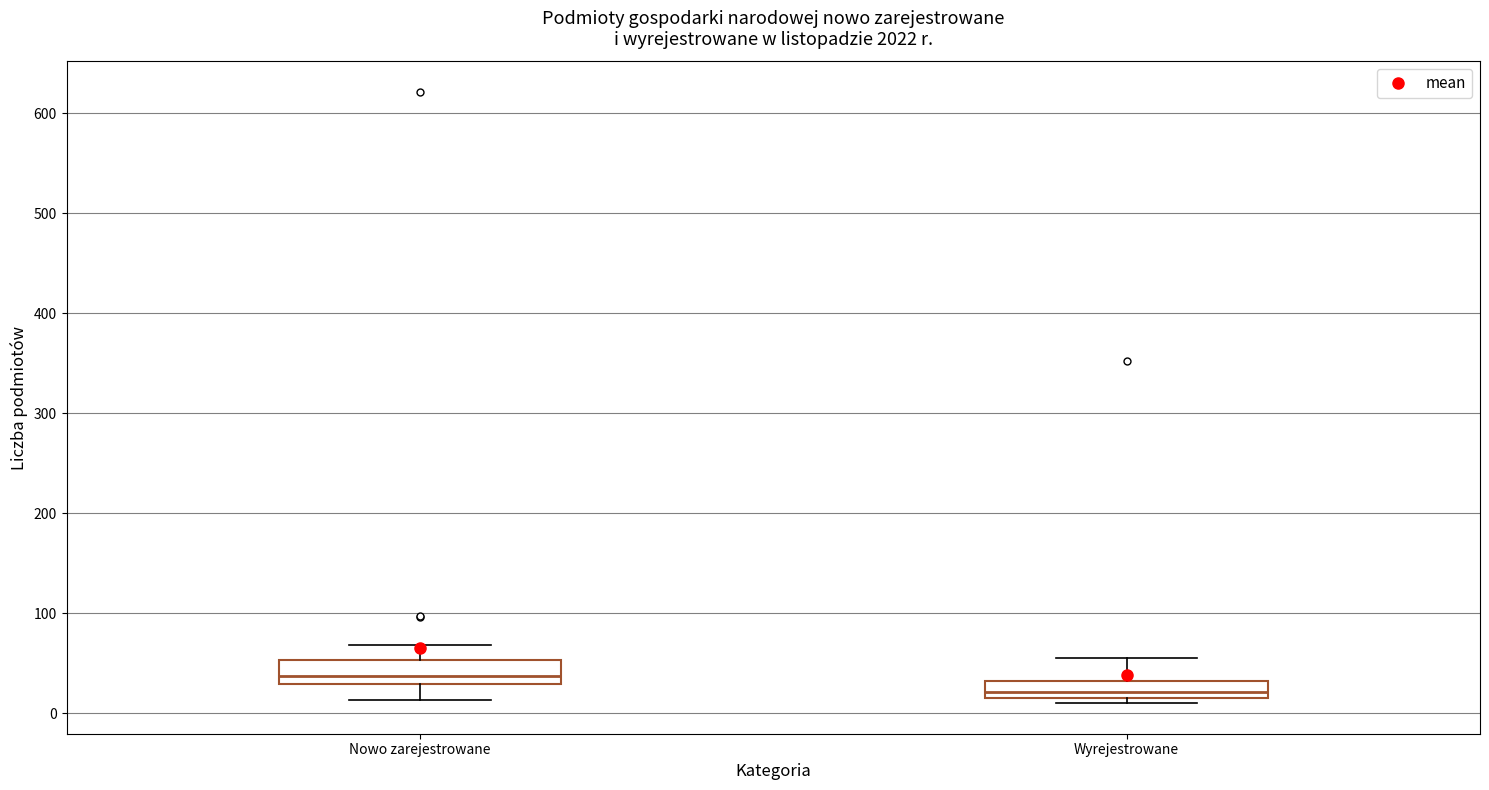

Which box's median line is the lowest?

Wyrejestrowane